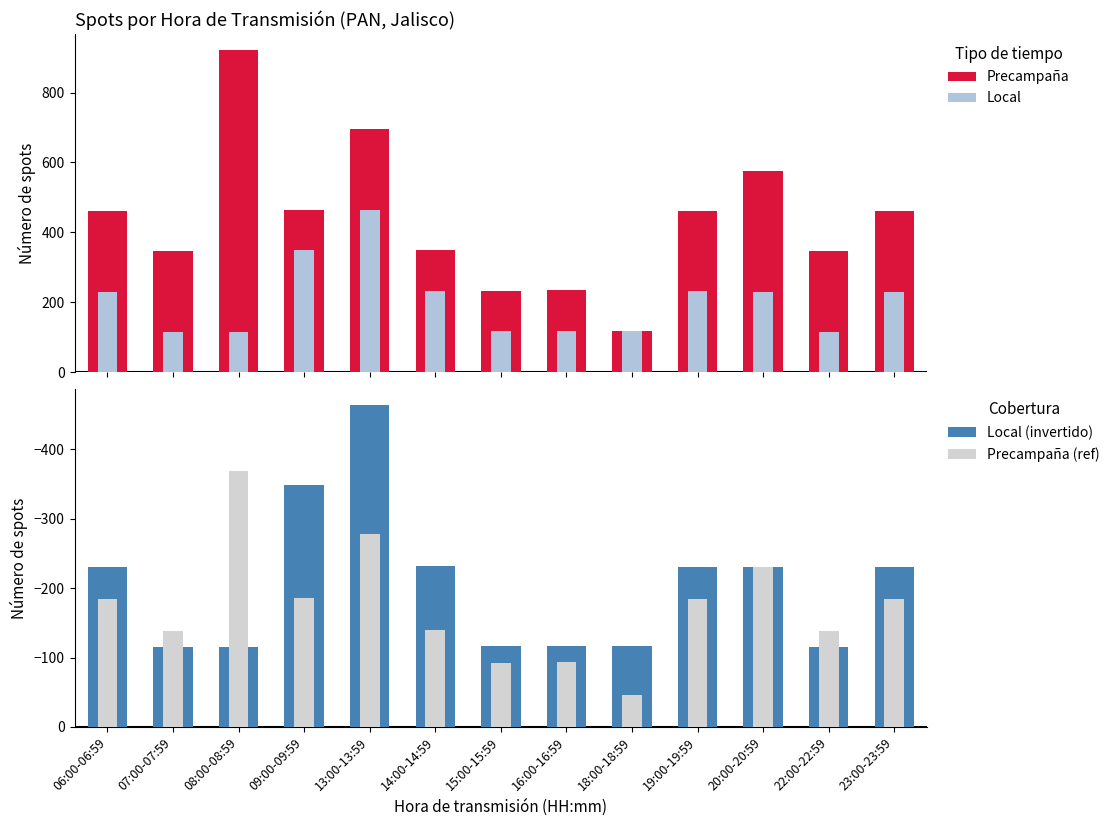

Which series has the largest range (max minus min)?

Precampaña